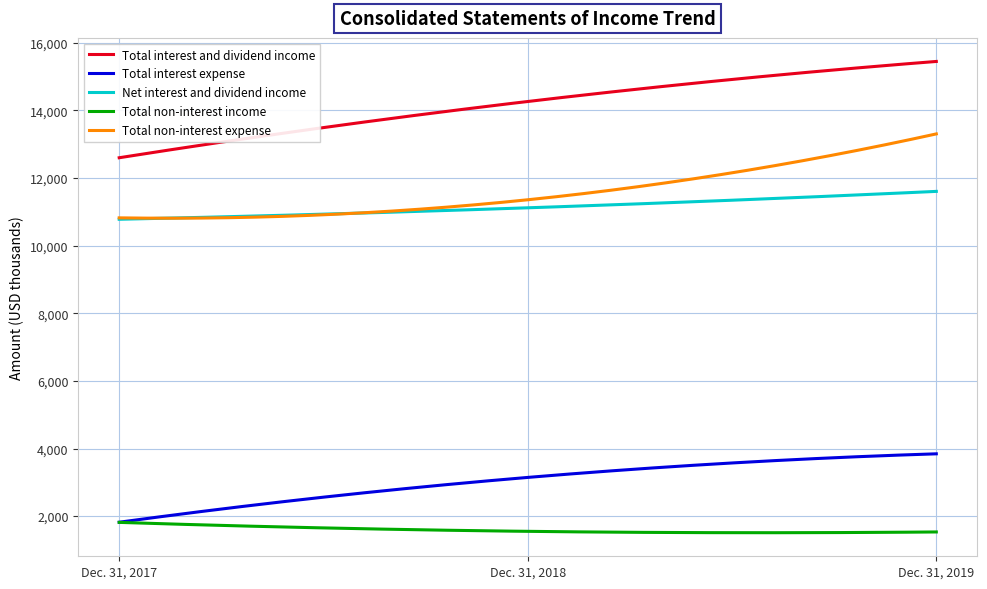

What is the maximum value shown in the chart?

15448.0